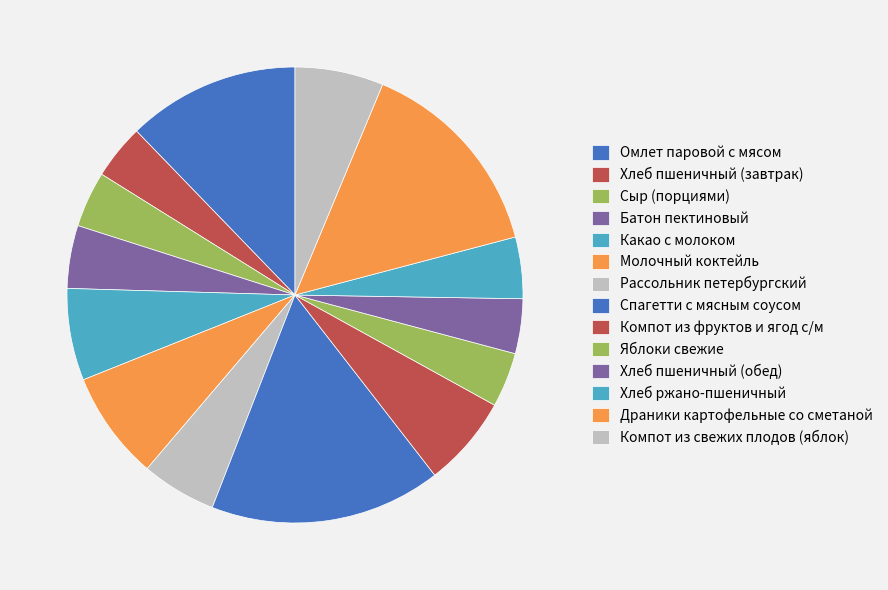

How many segments does this pie chart have?

14